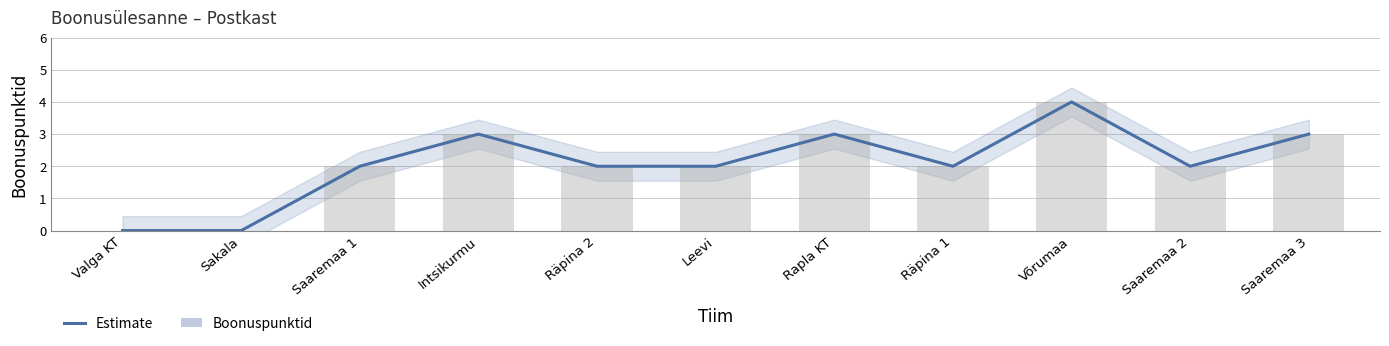

What is the change in value from Sakala to Saaremaa 1?

+2